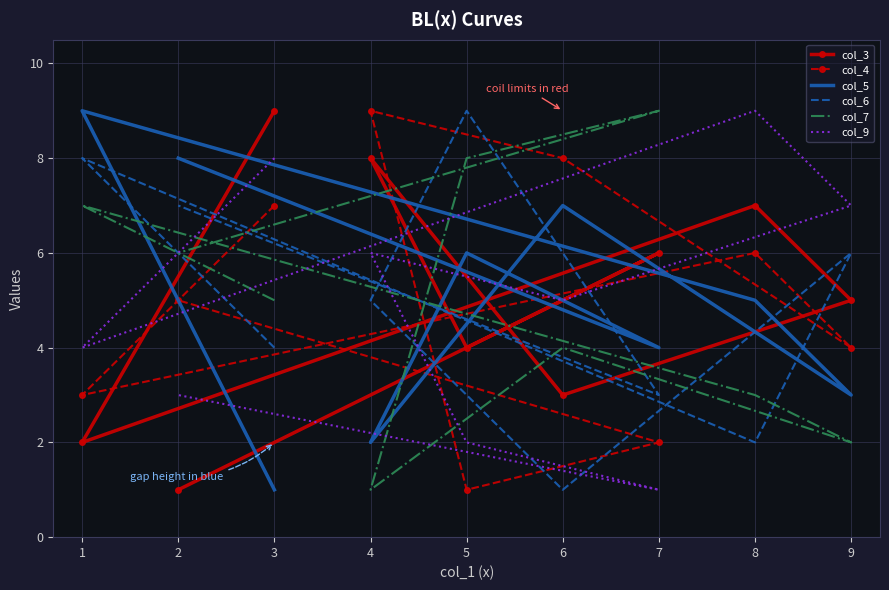

What are all the series names shown in the legend?

col_3, col_4, col_5, col_6, col_7, col_9